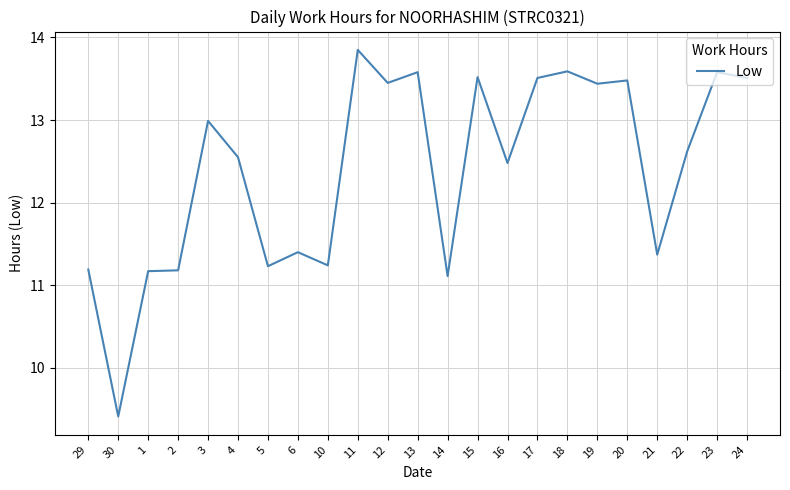

What position from the right is 24?

1